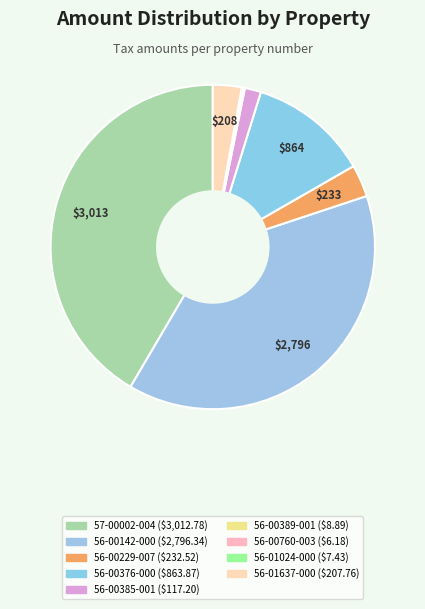

The 56-00760-003 slice represents 0% of the pie. True or false?

True